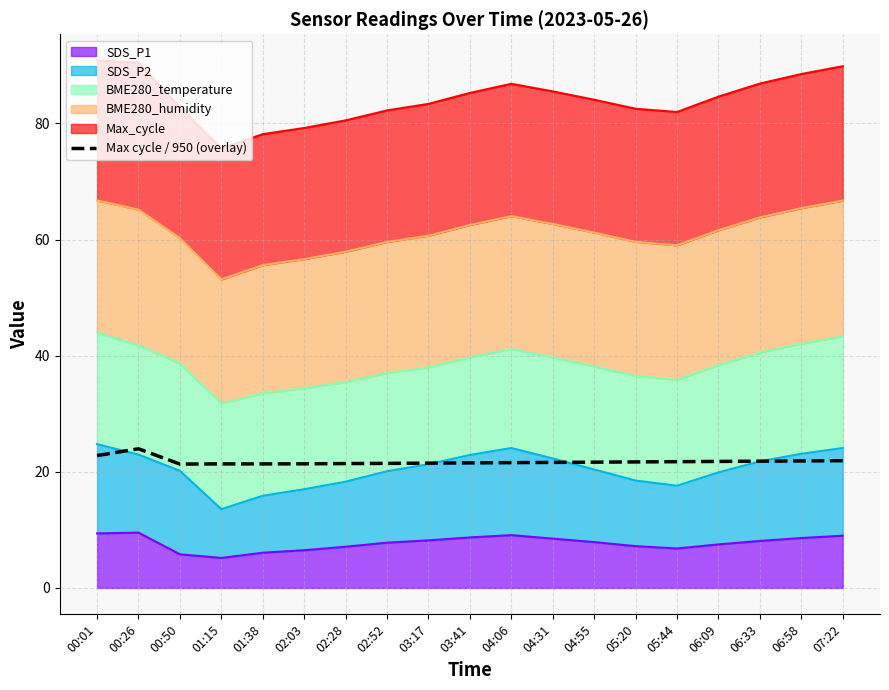

Where is the data nearest to the value 22?

07:22